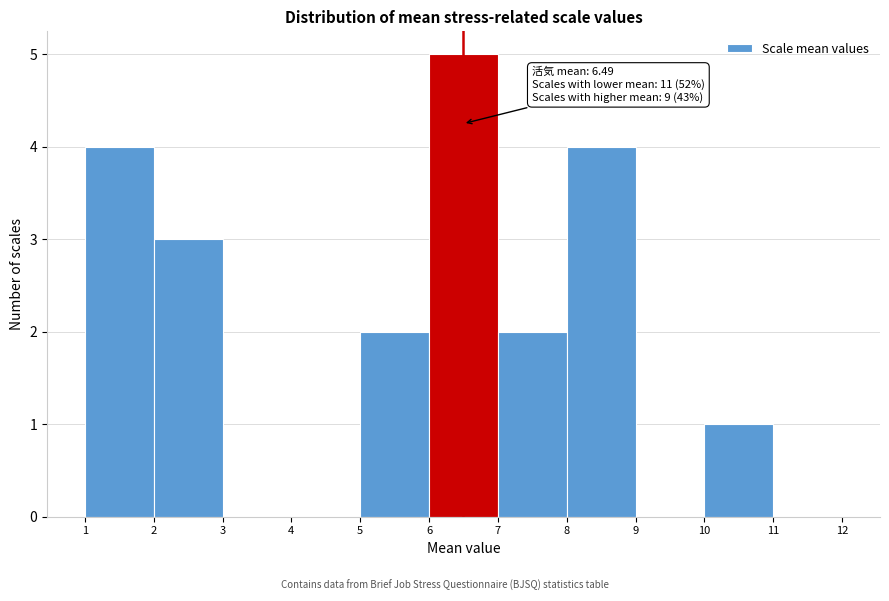

Over which range of the x-axis is the bar tallest?

6 to 7